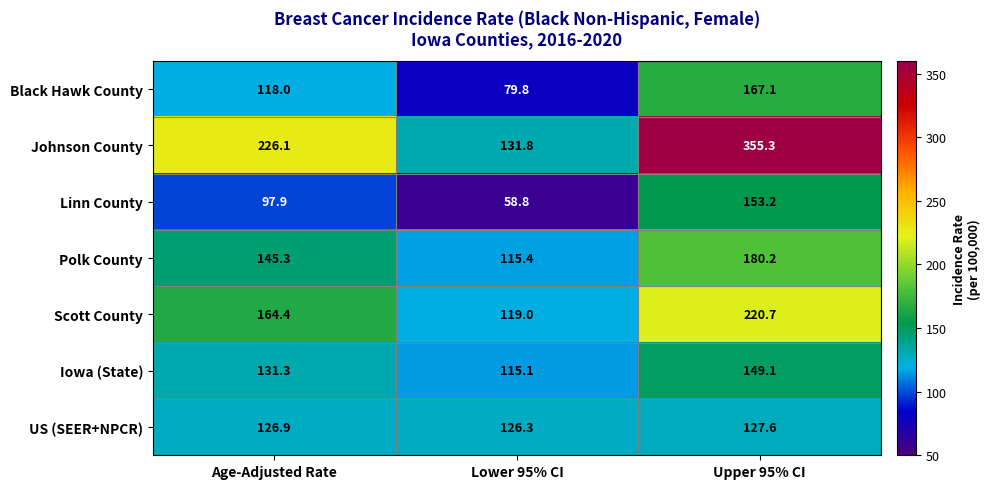

Which category has the highest value across all series?

Upper 95% CI